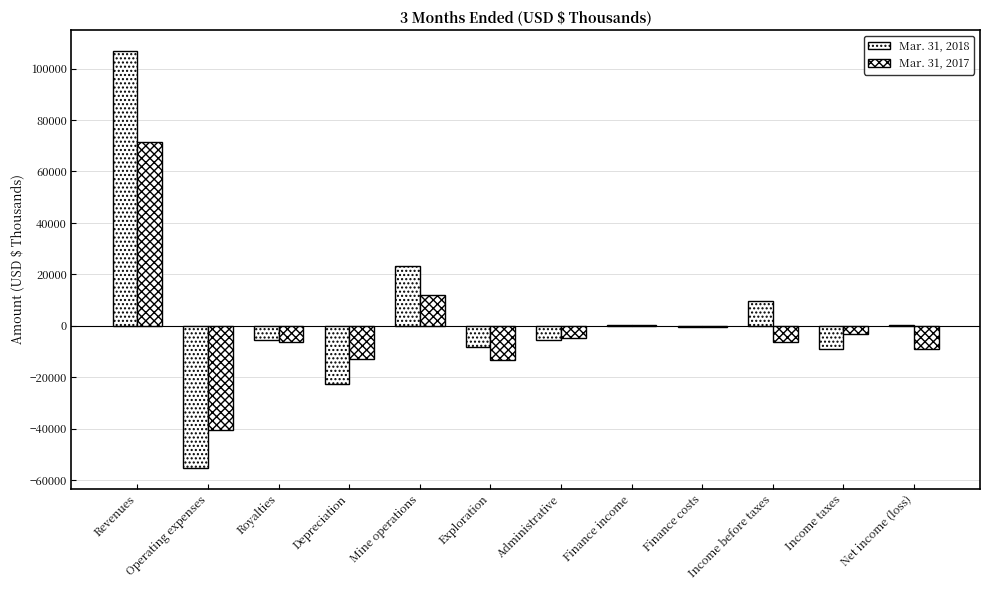

At which label does Mar. 31, 2018 first exceed -519?

Revenues